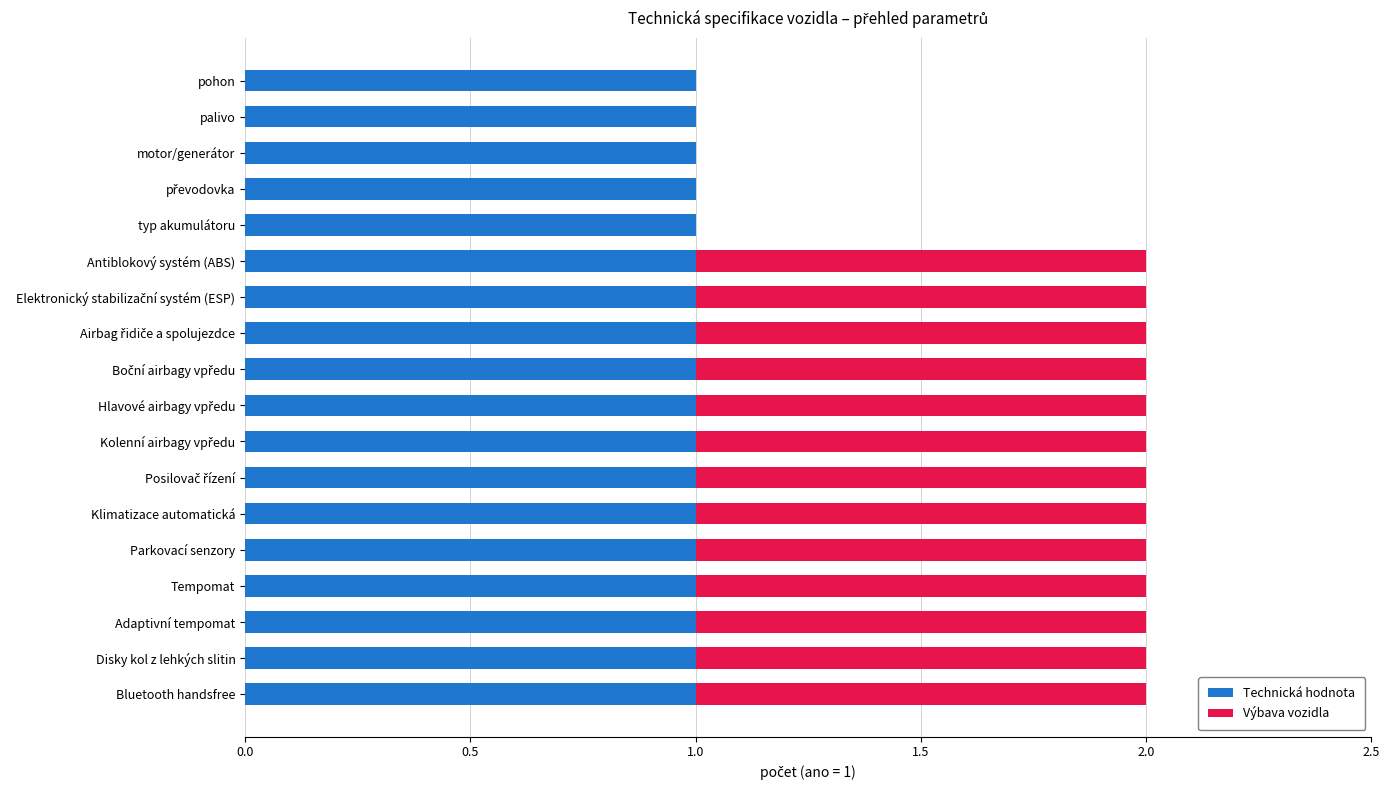

True or false: Technická hodnota has a value of 1 at Adaptivní tempomat.

True